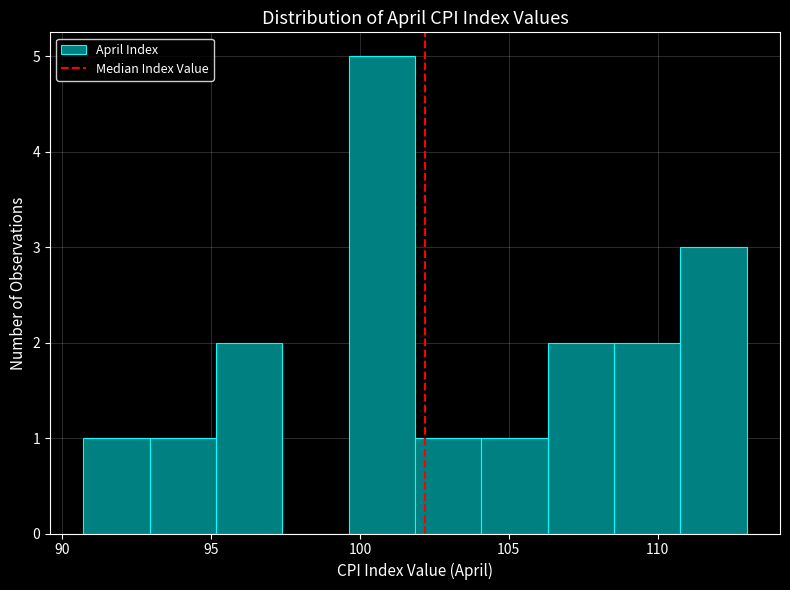

Reading left to right, list every bar in this chart as the range it spans on the x-axis followed by its height. Neither the bar edges nor the heights are printed on the chart, so give them approximately, as read against the axes.

90.5 to 93.0: 1
93.0 to 95.0: 1
95.0 to 97.5: 2
97.5 to 99.5: 0
99.5 to 102.0: 5
102.0 to 104.0: 1
104.0 to 106.5: 1
106.5 to 108.5: 2
108.5 to 111.0: 2
111.0 to 113.0: 3